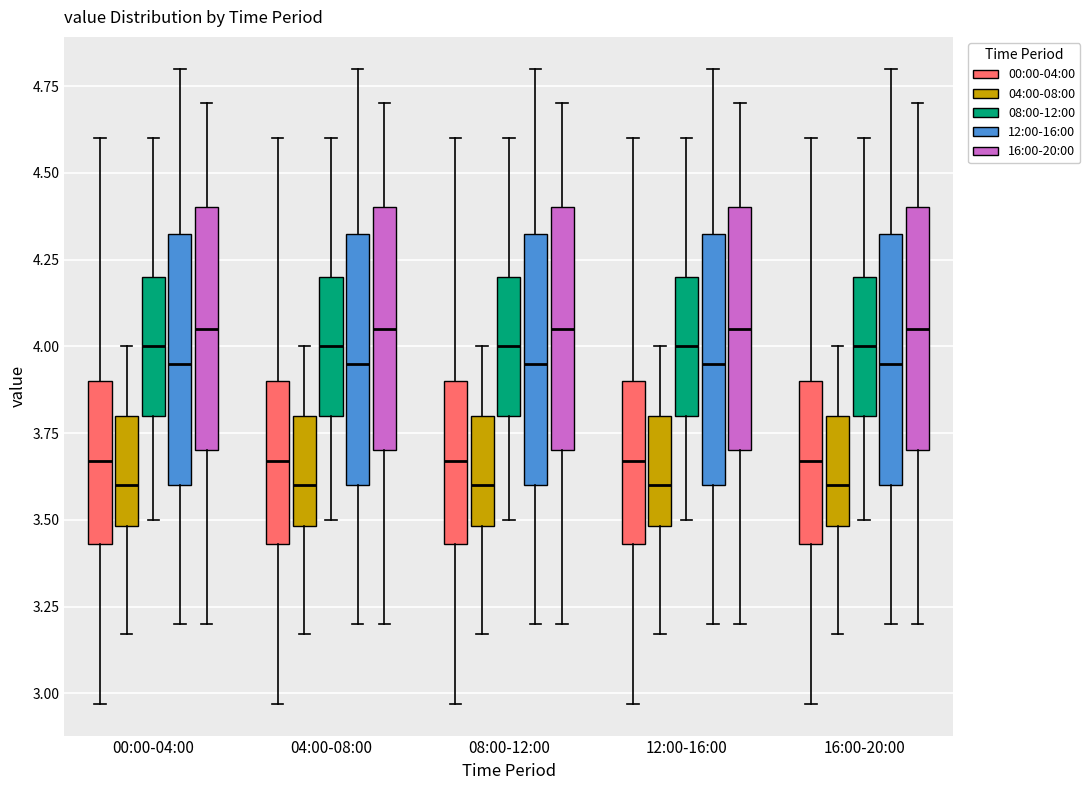

Reading left to right, transcribe this box plot: for each box, give where its median line is, the range the box spans, and where its two whiskers end, as read against the y-axis. The values are not printed on the chart, so give them approximately, as read against the axis.

00:00-04:00 (00:00-04:00): median 3.65, box 3.45 to 3.90, whiskers 2.95 to 4.60
00:00-04:00 (04:00-08:00): median 3.60, box 3.50 to 3.80, whiskers 3.15 to 4.00
00:00-04:00 (08:00-12:00): median 4.00, box 3.80 to 4.20, whiskers 3.50 to 4.60
00:00-04:00 (12:00-16:00): median 3.95, box 3.60 to 4.35, whiskers 3.20 to 4.80
00:00-04:00 (16:00-20:00): median 4.05, box 3.70 to 4.40, whiskers 3.20 to 4.70
04:00-08:00 (00:00-04:00): median 3.65, box 3.45 to 3.90, whiskers 2.95 to 4.60
04:00-08:00 (04:00-08:00): median 3.60, box 3.50 to 3.80, whiskers 3.15 to 4.00
04:00-08:00 (08:00-12:00): median 4.00, box 3.80 to 4.20, whiskers 3.50 to 4.60
04:00-08:00 (12:00-16:00): median 3.95, box 3.60 to 4.35, whiskers 3.20 to 4.80
04:00-08:00 (16:00-20:00): median 4.05, box 3.70 to 4.40, whiskers 3.20 to 4.70
08:00-12:00 (00:00-04:00): median 3.65, box 3.45 to 3.90, whiskers 2.95 to 4.60
08:00-12:00 (04:00-08:00): median 3.60, box 3.50 to 3.80, whiskers 3.15 to 4.00
08:00-12:00 (08:00-12:00): median 4.00, box 3.80 to 4.20, whiskers 3.50 to 4.60
08:00-12:00 (12:00-16:00): median 3.95, box 3.60 to 4.35, whiskers 3.20 to 4.80
08:00-12:00 (16:00-20:00): median 4.05, box 3.70 to 4.40, whiskers 3.20 to 4.70
12:00-16:00 (00:00-04:00): median 3.65, box 3.45 to 3.90, whiskers 2.95 to 4.60
12:00-16:00 (04:00-08:00): median 3.60, box 3.50 to 3.80, whiskers 3.15 to 4.00
12:00-16:00 (08:00-12:00): median 4.00, box 3.80 to 4.20, whiskers 3.50 to 4.60
12:00-16:00 (12:00-16:00): median 3.95, box 3.60 to 4.35, whiskers 3.20 to 4.80
12:00-16:00 (16:00-20:00): median 4.05, box 3.70 to 4.40, whiskers 3.20 to 4.70
16:00-20:00 (00:00-04:00): median 3.65, box 3.45 to 3.90, whiskers 2.95 to 4.60
16:00-20:00 (04:00-08:00): median 3.60, box 3.50 to 3.80, whiskers 3.15 to 4.00
16:00-20:00 (08:00-12:00): median 4.00, box 3.80 to 4.20, whiskers 3.50 to 4.60
16:00-20:00 (12:00-16:00): median 3.95, box 3.60 to 4.35, whiskers 3.20 to 4.80
16:00-20:00 (16:00-20:00): median 4.05, box 3.70 to 4.40, whiskers 3.20 to 4.70